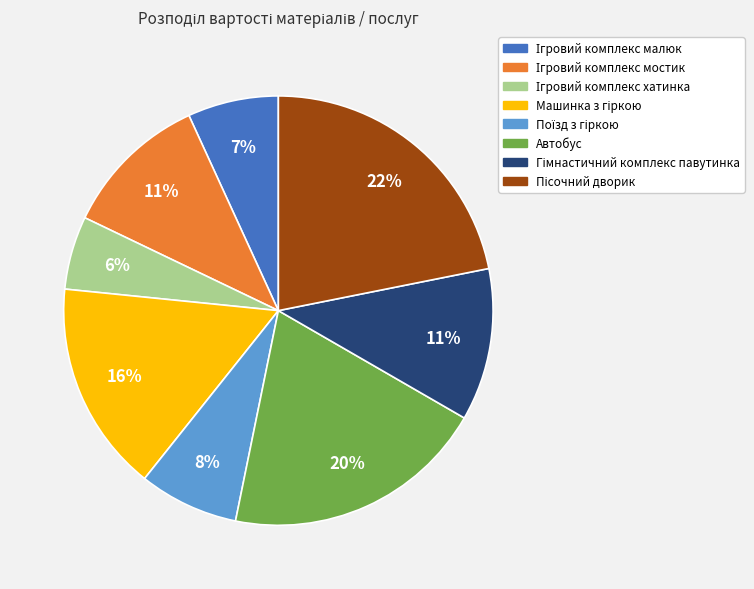

To the nearest percent, what is the average slice percentage?

12%